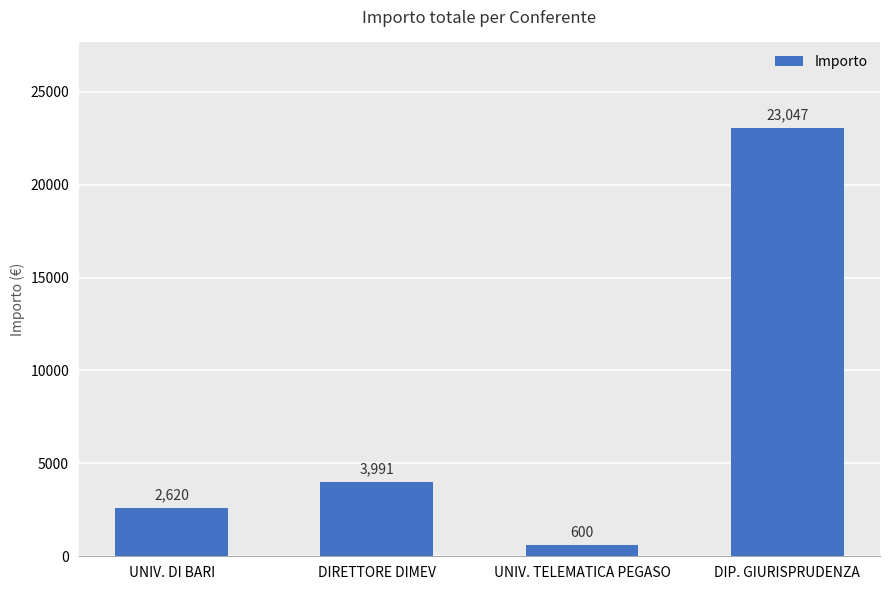

What is the label of the 3rd bar from the right?

DIRETTORE DIMEV